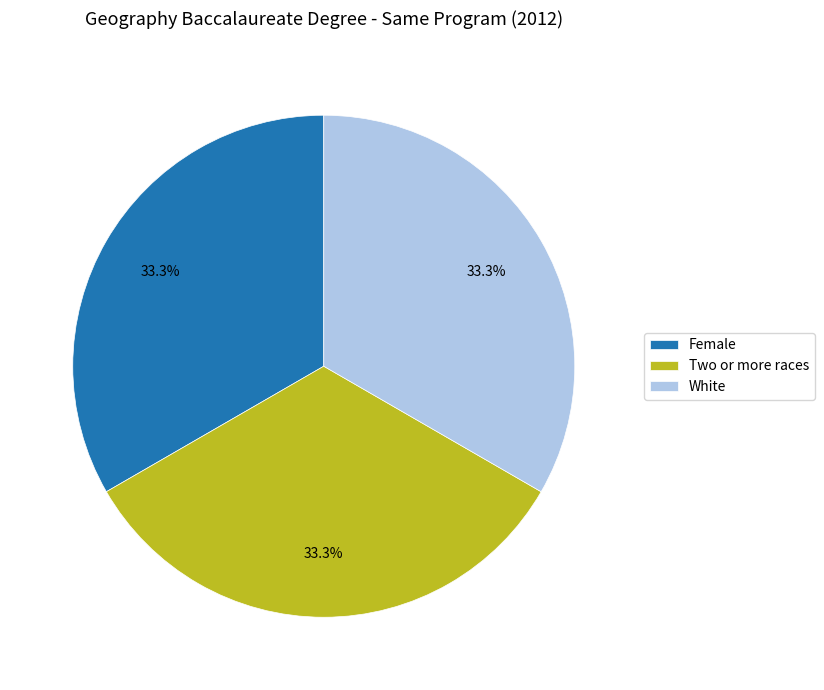

What percentage is NOT represented by Two or more races?

66.7%